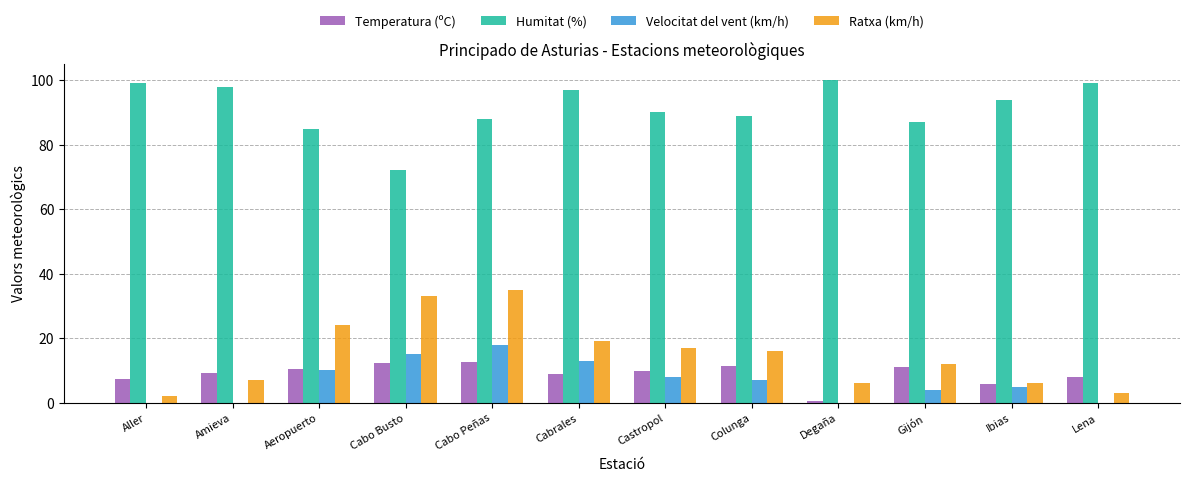

What is the average value of the Velocitat del vent (km/h) series?

6.7